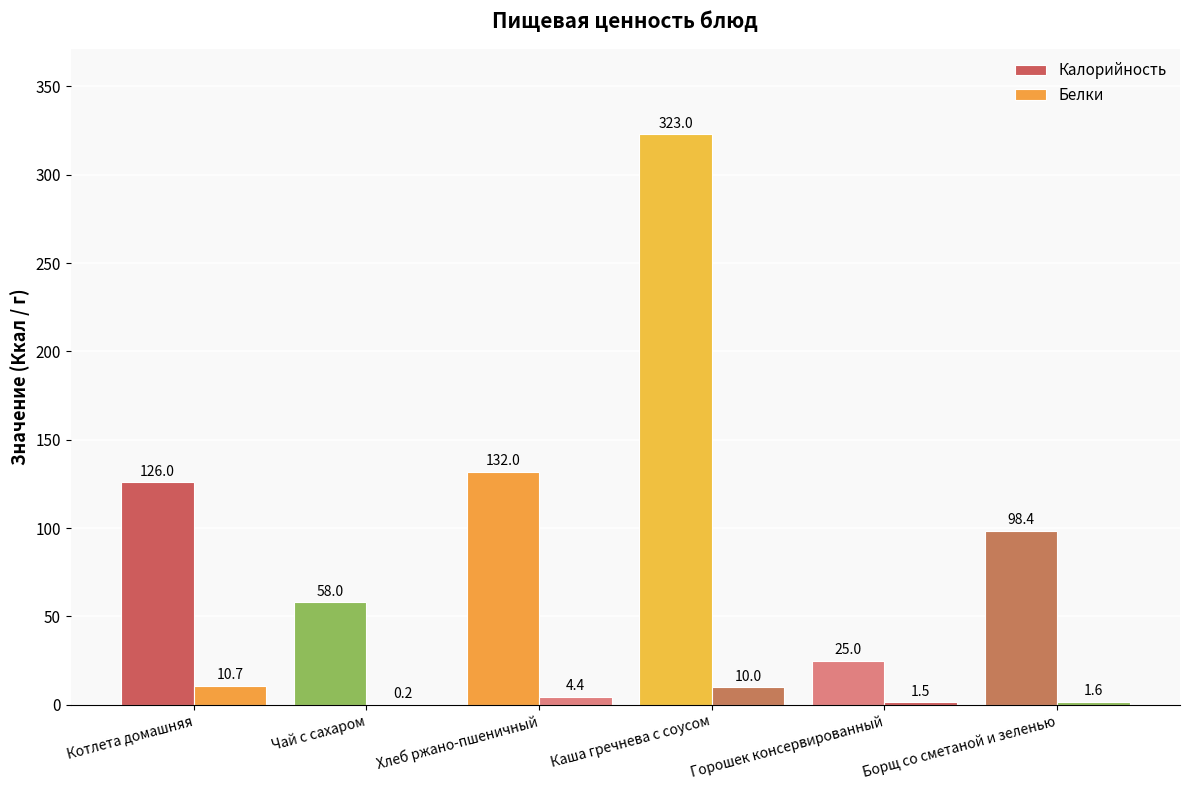

Rank the series at Чай с сахаром from highest to lowest value.

Калорийность, Белки